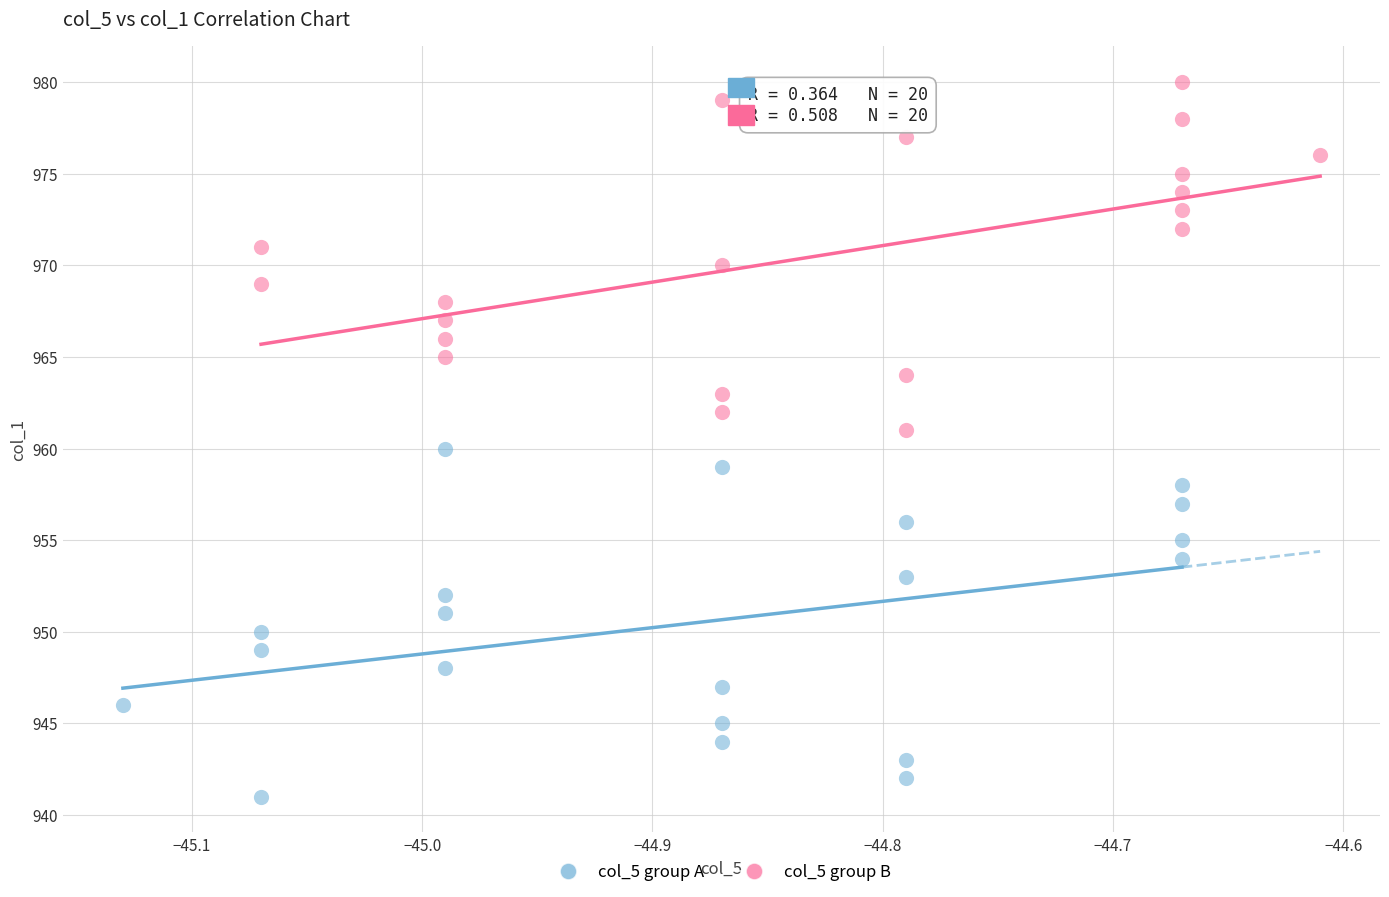

Which series reaches the maximum Y coordinate?

col_5 group B